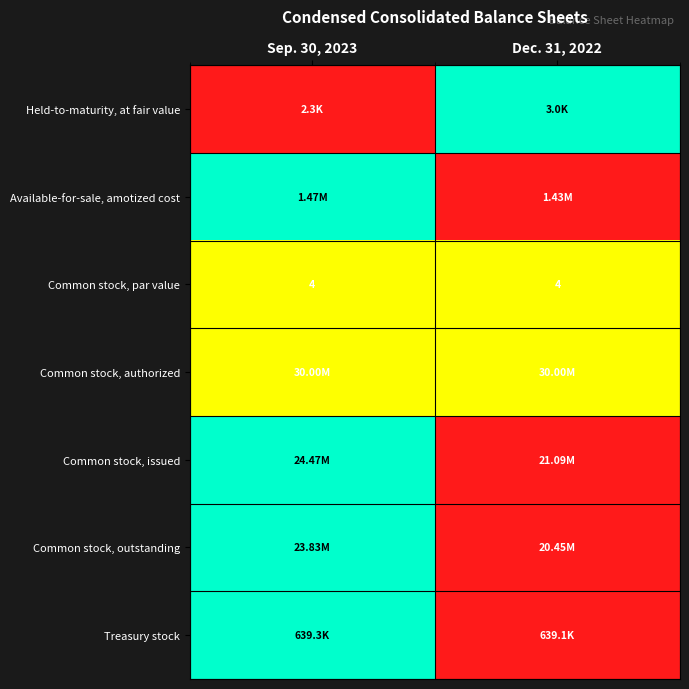

What is the sum of the Common stock, par value values at Sep. 30, 2023 and Dec. 31, 2022?

8.0